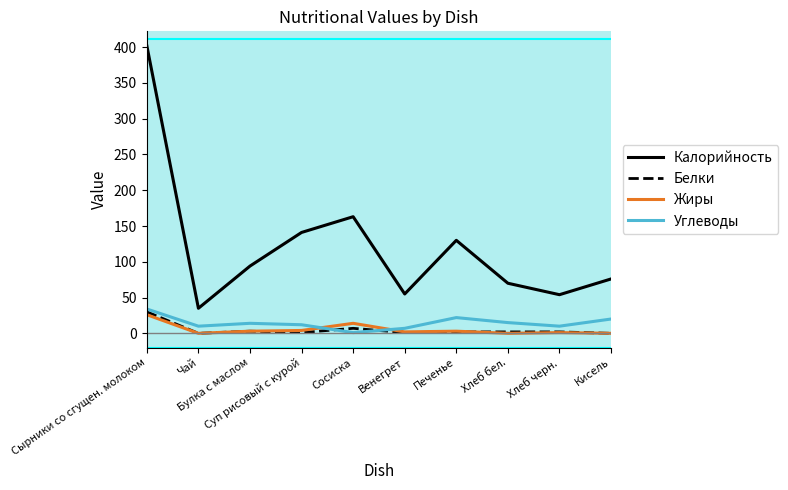

What is the sum of all Калорийность values?

1220